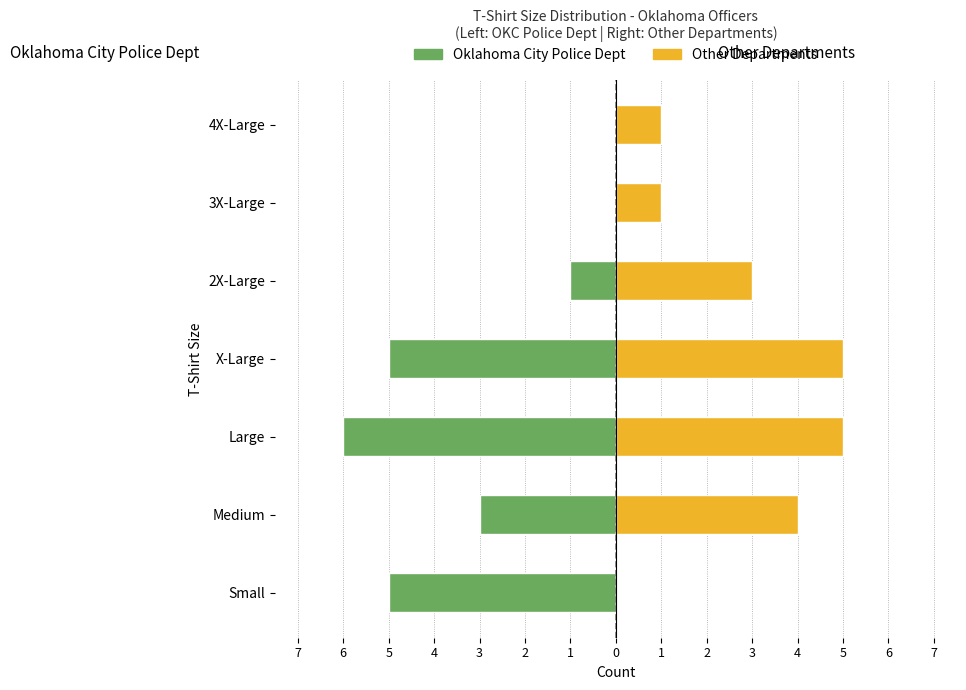

Is it true that Other Departments equals 2 at X-Large?

False